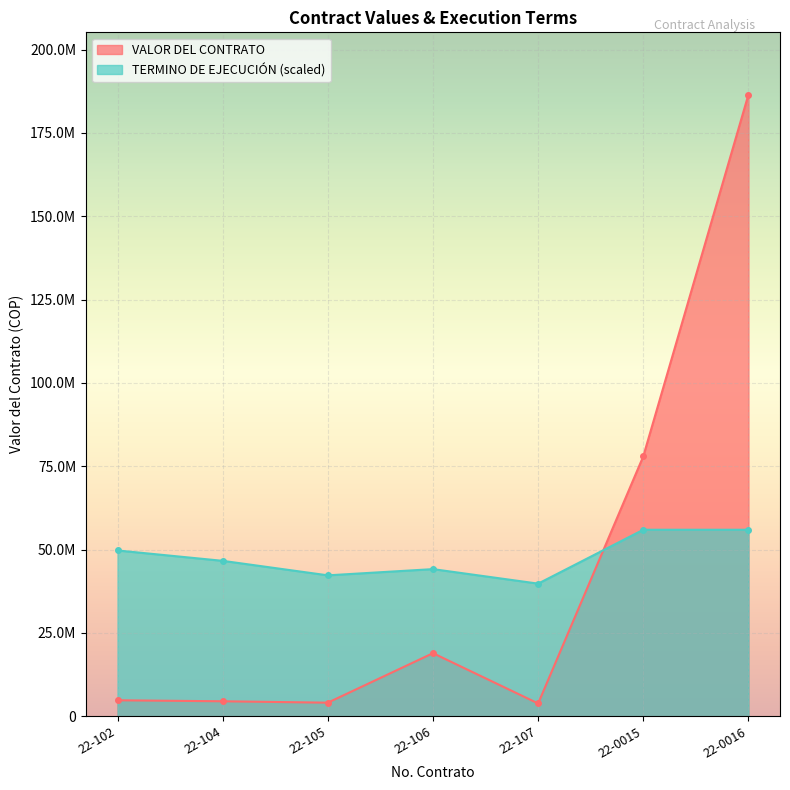

What is the smallest value displayed?

3840000.0